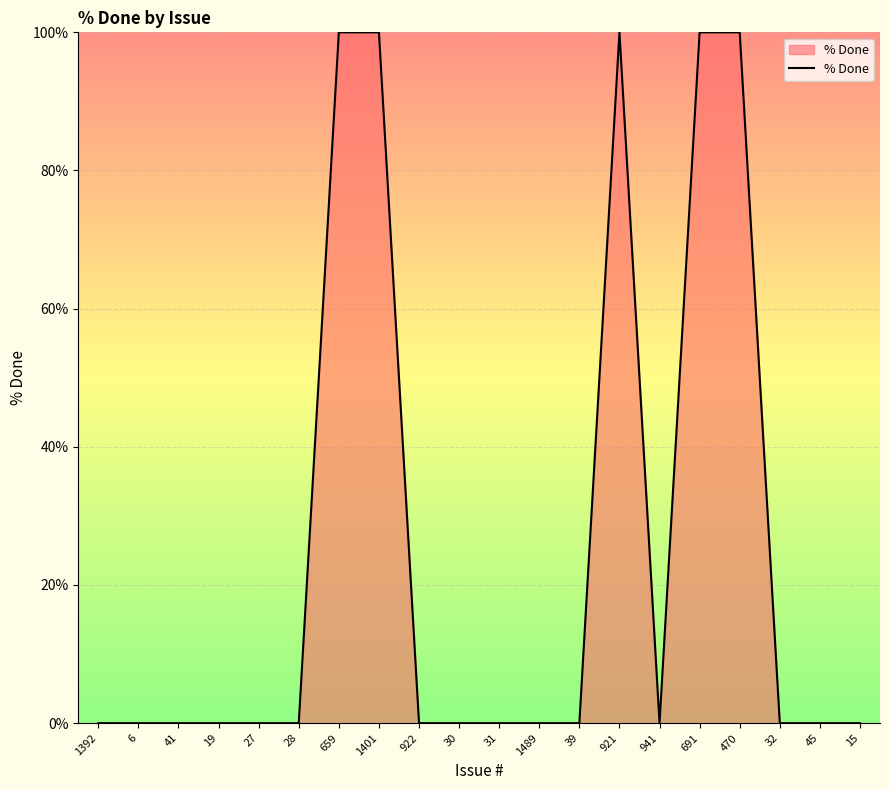

Count the number of categories in the chart.

20